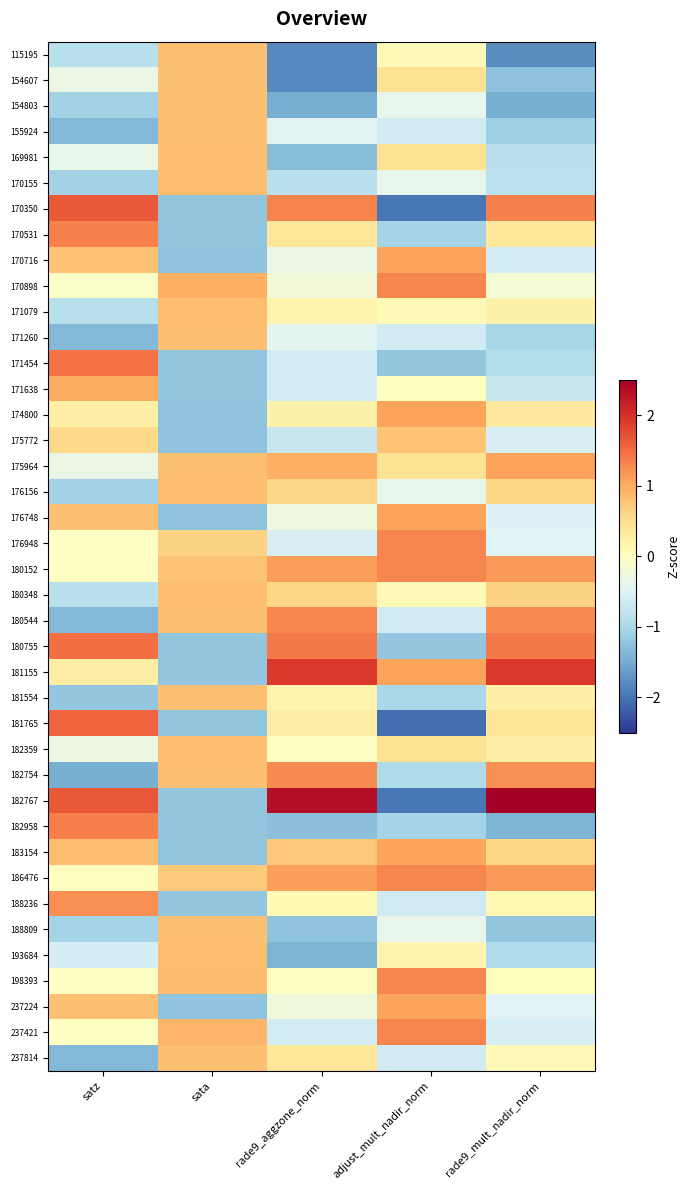

Reading right to left, extract all data points from this chart.

115195: rade9_mult_nadir_norm=-1.8	adjust_mult_nadir_norm=0.1	rade9_aggzone_norm=-1.8	sata=0.8	satz=-0.9
154607: rade9_mult_nadir_norm=-1.3	adjust_mult_nadir_norm=0.5	rade9_aggzone_norm=-1.8	sata=0.8	satz=-0.4
154803: rade9_mult_nadir_norm=-1.5	adjust_mult_nadir_norm=-0.4	rade9_aggzone_norm=-1.5	sata=0.8	satz=-1.1
155924: rade9_mult_nadir_norm=-1.1	adjust_mult_nadir_norm=-0.6	rade9_aggzone_norm=-0.5	sata=0.8	satz=-1.4
169981: rade9_mult_nadir_norm=-0.8	adjust_mult_nadir_norm=0.5	rade9_aggzone_norm=-1.3	sata=0.8	satz=-0.4
170155: rade9_mult_nadir_norm=-0.8	adjust_mult_nadir_norm=-0.4	rade9_aggzone_norm=-0.8	sata=0.8	satz=-1.1
170350: rade9_mult_nadir_norm=1.3	adjust_mult_nadir_norm=-2.0	rade9_aggzone_norm=1.3	sata=-1.2	satz=1.7
170531: rade9_mult_nadir_norm=0.4	adjust_mult_nadir_norm=-1.0	rade9_aggzone_norm=0.4	sata=-1.2	satz=1.3
170716: rade9_mult_nadir_norm=-0.6	adjust_mult_nadir_norm=1.1	rade9_aggzone_norm=-0.3	sata=-1.2	satz=0.8
170898: rade9_mult_nadir_norm=-0.2	adjust_mult_nadir_norm=1.3	rade9_aggzone_norm=-0.2	sata=1.0	satz=-0.1
171079: rade9_mult_nadir_norm=0.2	adjust_mult_nadir_norm=0.1	rade9_aggzone_norm=0.2	sata=0.8	satz=-0.9
171260: rade9_mult_nadir_norm=-1.0	adjust_mult_nadir_norm=-0.6	rade9_aggzone_norm=-0.4	sata=0.8	satz=-1.4
171454: rade9_mult_nadir_norm=-0.9	adjust_mult_nadir_norm=-1.2	rade9_aggzone_norm=-0.6	sata=-1.2	satz=1.5
171638: rade9_mult_nadir_norm=-0.7	adjust_mult_nadir_norm=0.0	rade9_aggzone_norm=-0.6	sata=-1.2	satz=1.0
174800: rade9_mult_nadir_norm=0.3	adjust_mult_nadir_norm=1.1	rade9_aggzone_norm=0.2	sata=-1.2	satz=0.3
175772: rade9_mult_nadir_norm=-0.6	adjust_mult_nadir_norm=0.8	rade9_aggzone_norm=-0.7	sata=-1.2	satz=0.6
175964: rade9_mult_nadir_norm=1.1	adjust_mult_nadir_norm=0.5	rade9_aggzone_norm=1.0	sata=0.8	satz=-0.3
176156: rade9_mult_nadir_norm=0.6	adjust_mult_nadir_norm=-0.4	rade9_aggzone_norm=0.6	sata=0.8	satz=-1.1
176748: rade9_mult_nadir_norm=-0.5	adjust_mult_nadir_norm=1.1	rade9_aggzone_norm=-0.3	sata=-1.2	satz=0.8
176948: rade9_mult_nadir_norm=-0.5	adjust_mult_nadir_norm=1.3	rade9_aggzone_norm=-0.6	sata=0.6	satz=-0.0
180152: rade9_mult_nadir_norm=1.1	adjust_mult_nadir_norm=1.3	rade9_aggzone_norm=1.1	sata=0.8	satz=-0.0
180348: rade9_mult_nadir_norm=0.6	adjust_mult_nadir_norm=0.1	rade9_aggzone_norm=0.6	sata=0.8	satz=-0.8
180544: rade9_mult_nadir_norm=1.3	adjust_mult_nadir_norm=-0.6	rade9_aggzone_norm=1.3	sata=0.8	satz=-1.3
180755: rade9_mult_nadir_norm=1.4	adjust_mult_nadir_norm=-1.2	rade9_aggzone_norm=1.4	sata=-1.2	satz=1.5
181155: rade9_mult_nadir_norm=1.9	adjust_mult_nadir_norm=1.1	rade9_aggzone_norm=1.9	sata=-1.2	satz=0.3
181554: rade9_mult_nadir_norm=0.2	adjust_mult_nadir_norm=-1.0	rade9_aggzone_norm=0.2	sata=0.8	satz=-1.2
181765: rade9_mult_nadir_norm=0.4	adjust_mult_nadir_norm=-2.0	rade9_aggzone_norm=0.3	sata=-1.2	satz=1.6
182359: rade9_mult_nadir_norm=0.2	adjust_mult_nadir_norm=0.5	rade9_aggzone_norm=-0.0	sata=0.8	satz=-0.3
182754: rade9_mult_nadir_norm=1.2	adjust_mult_nadir_norm=-1.0	rade9_aggzone_norm=1.3	sata=0.8	satz=-1.5
182767: rade9_mult_nadir_norm=2.5	adjust_mult_nadir_norm=-2.0	rade9_aggzone_norm=2.3	sata=-1.2	satz=1.7
182958: rade9_mult_nadir_norm=-1.4	adjust_mult_nadir_norm=-1.0	rade9_aggzone_norm=-1.3	sata=-1.2	satz=1.4
183154: rade9_mult_nadir_norm=0.6	adjust_mult_nadir_norm=1.1	rade9_aggzone_norm=0.7	sata=-1.2	satz=0.8
186476: rade9_mult_nadir_norm=1.1	adjust_mult_nadir_norm=1.3	rade9_aggzone_norm=1.1	sata=0.7	satz=-0.0
188236: rade9_mult_nadir_norm=0.1	adjust_mult_nadir_norm=-0.7	rade9_aggzone_norm=0.1	sata=-1.2	satz=1.2
188809: rade9_mult_nadir_norm=-1.2	adjust_mult_nadir_norm=-0.4	rade9_aggzone_norm=-1.2	sata=0.8	satz=-1.0
193684: rade9_mult_nadir_norm=-0.9	adjust_mult_nadir_norm=0.2	rade9_aggzone_norm=-1.4	sata=0.8	satz=-0.6
198393: rade9_mult_nadir_norm=0.0	adjust_mult_nadir_norm=1.3	rade9_aggzone_norm=-0.0	sata=0.8	satz=-0.0
237224: rade9_mult_nadir_norm=-0.5	adjust_mult_nadir_norm=1.1	rade9_aggzone_norm=-0.3	sata=-1.2	satz=0.8
237421: rade9_mult_nadir_norm=-0.5	adjust_mult_nadir_norm=1.3	rade9_aggzone_norm=-0.6	sata=0.9	satz=-0.0
237814: rade9_mult_nadir_norm=0.1	adjust_mult_nadir_norm=-0.6	rade9_aggzone_norm=0.4	sata=0.8	satz=-1.4